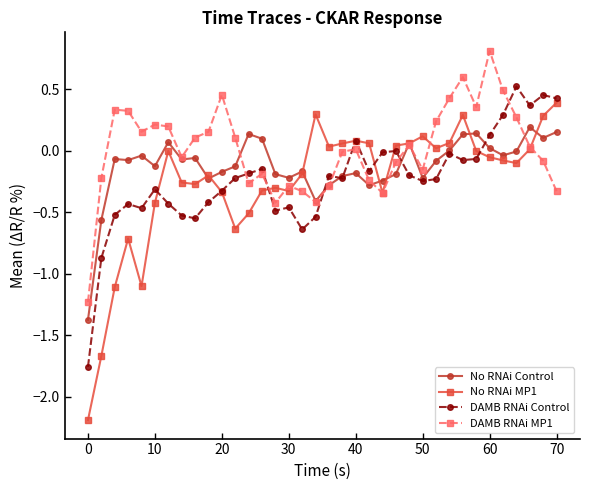

What is the difference between the maximum and minimum values in the No RNAi Control series?

1.6